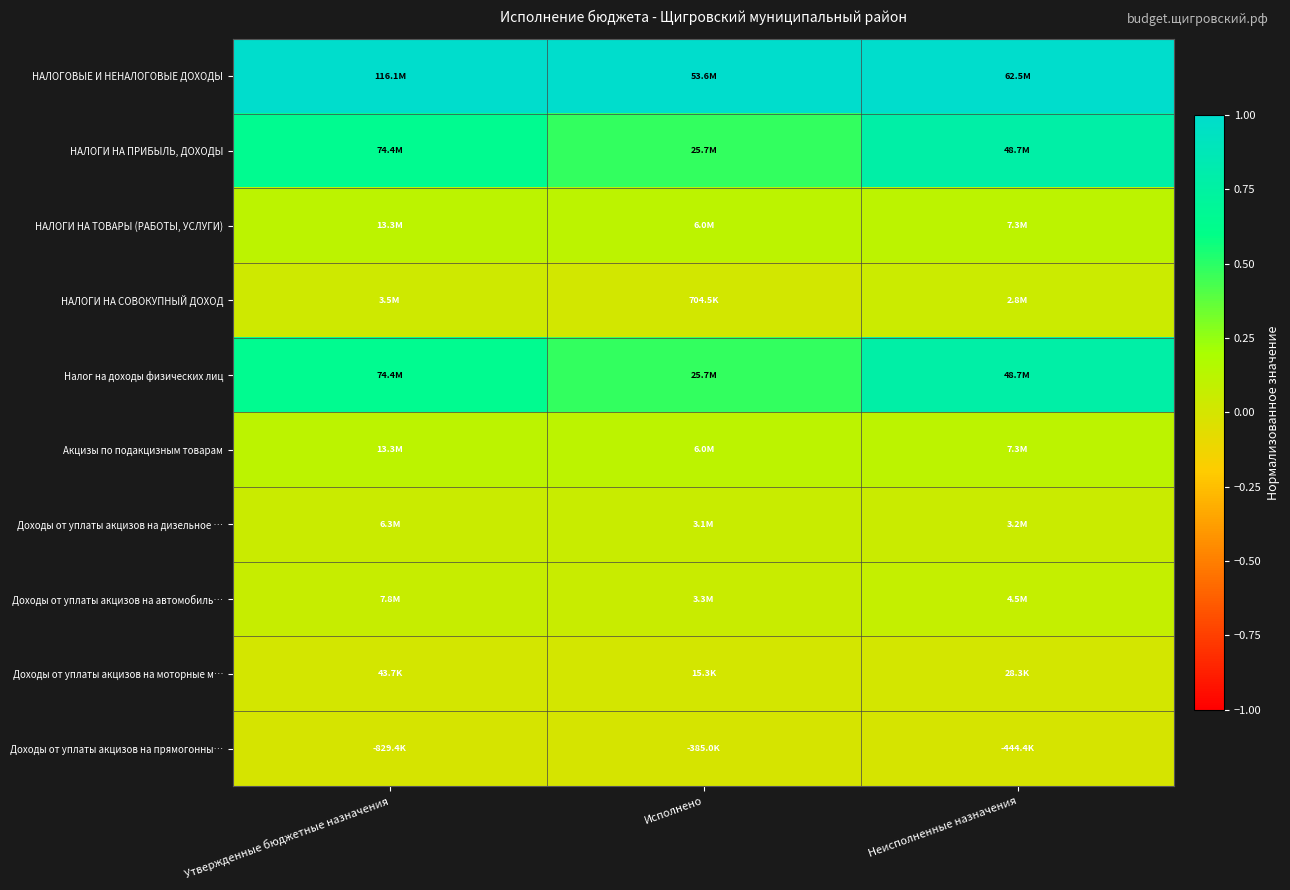

What is the spread (max minus min) of values at Утвержденные бюджетные назначения?

1.0